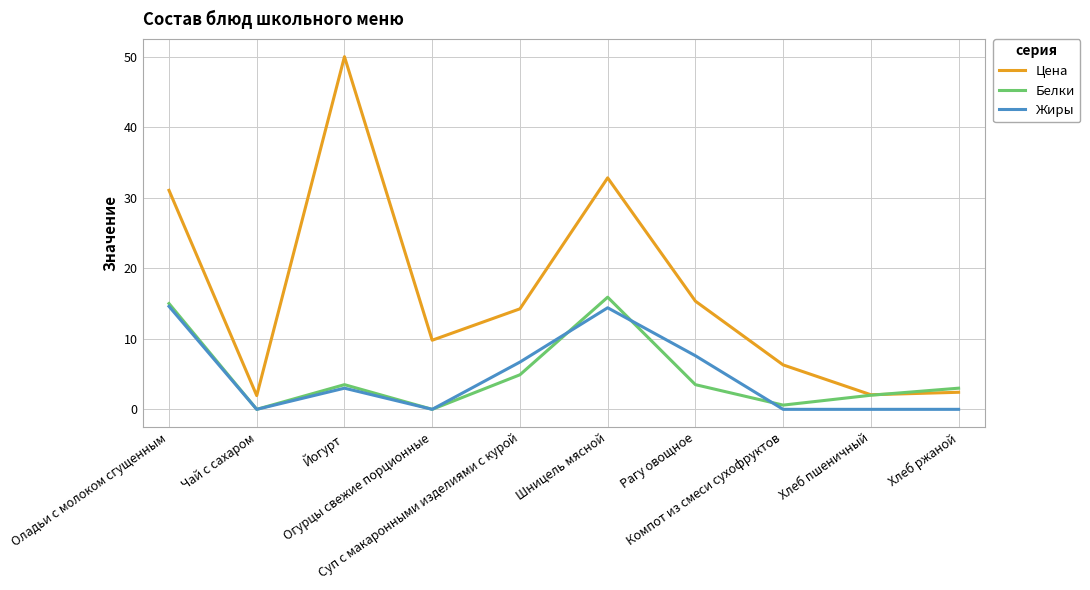

Which series has the widest spread of values?

Цена